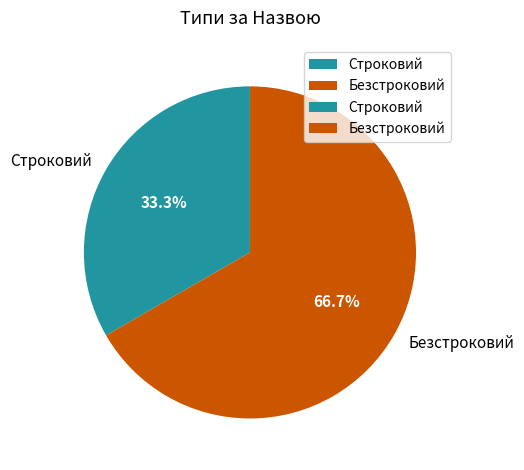

Which category has the smallest portion of the pie?

Строковий